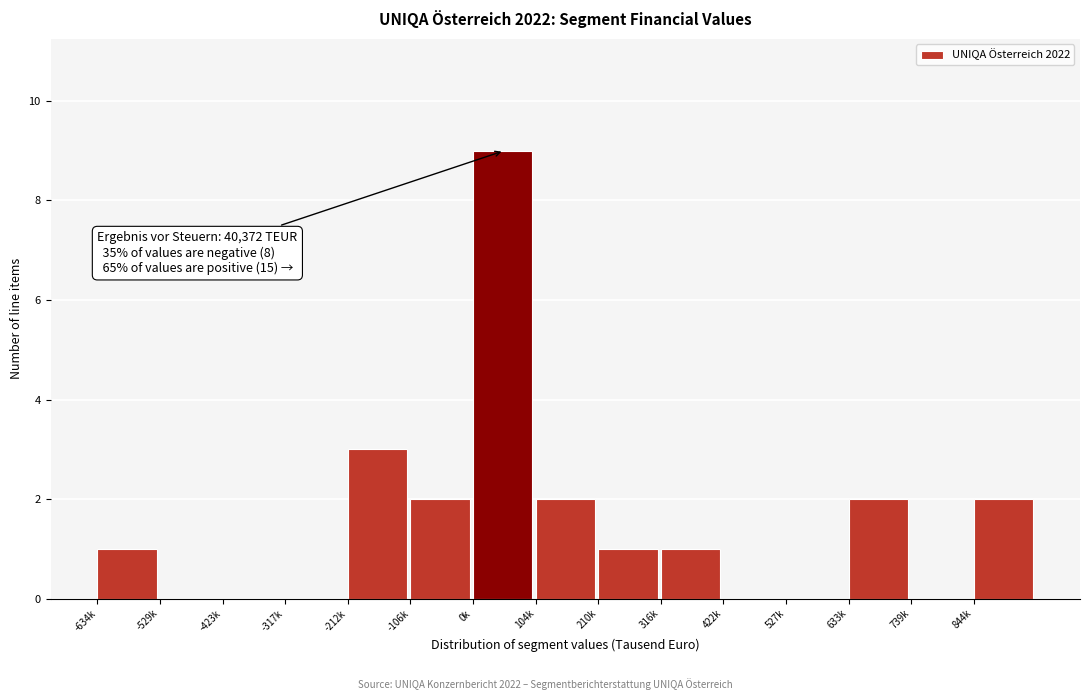

Reading left to right, list all the values displayed in this chart.

-634k=1	-529k=0	-423k=0	-317k=0	-212k=3	-106k=2	0k=9	104k=2	210k=1	316k=1	422k=0	527k=0	633k=2	739k=0	844k=2